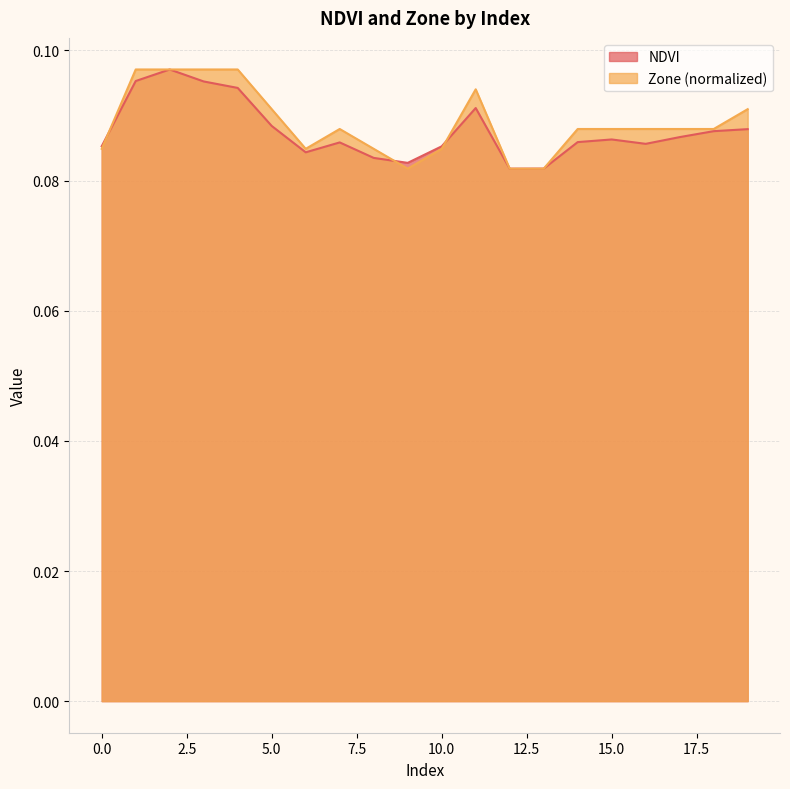

Count the number of data series in this chart.

2